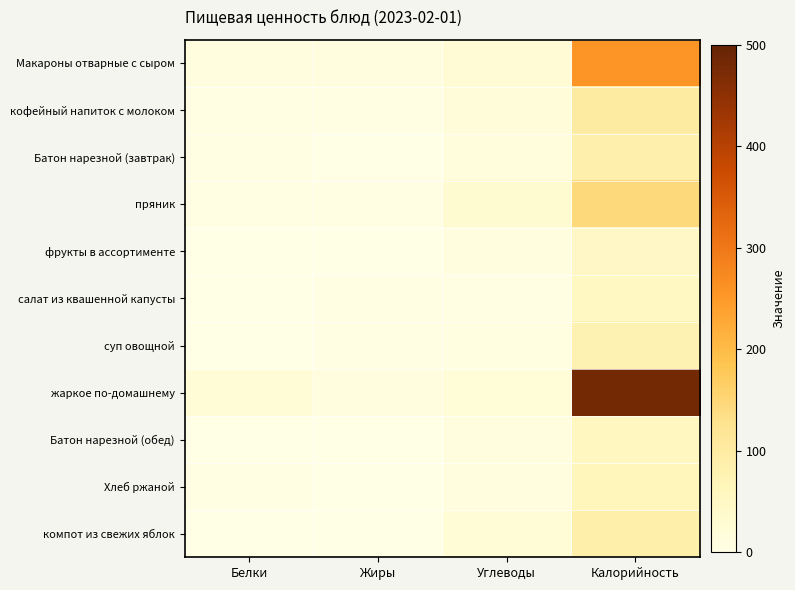

At which category is the sum across all series the highest?

Калорийность